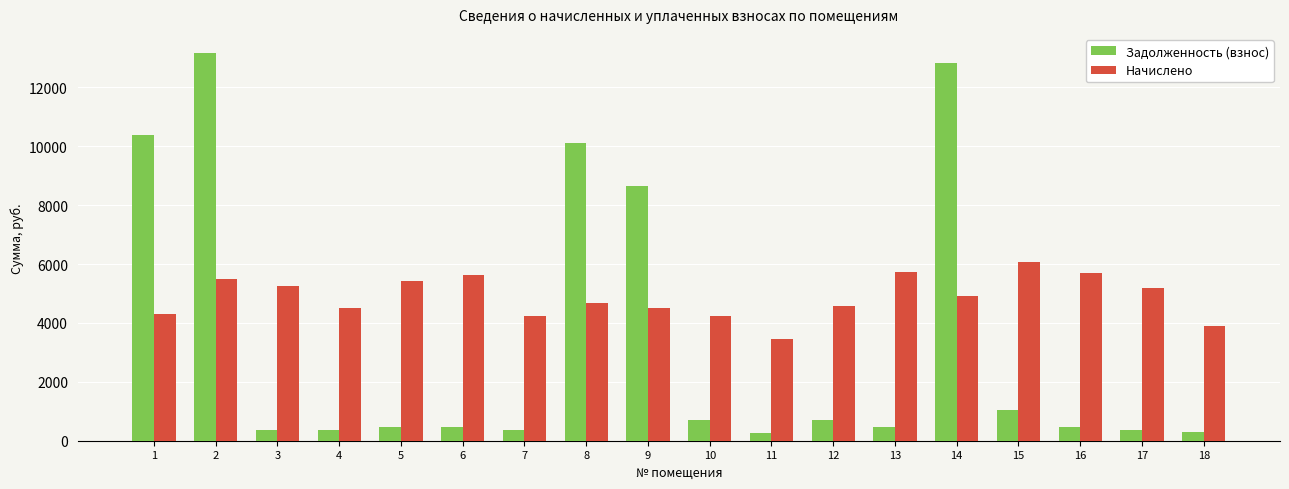

What is the smallest value displayed?

276.0